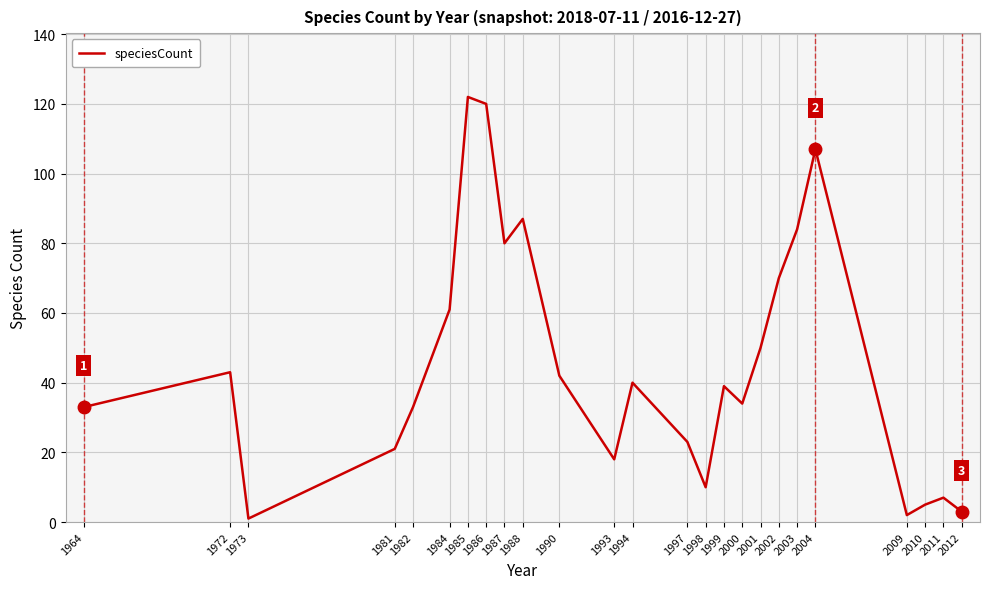

Is this an area chart (filled region under the line)?

No